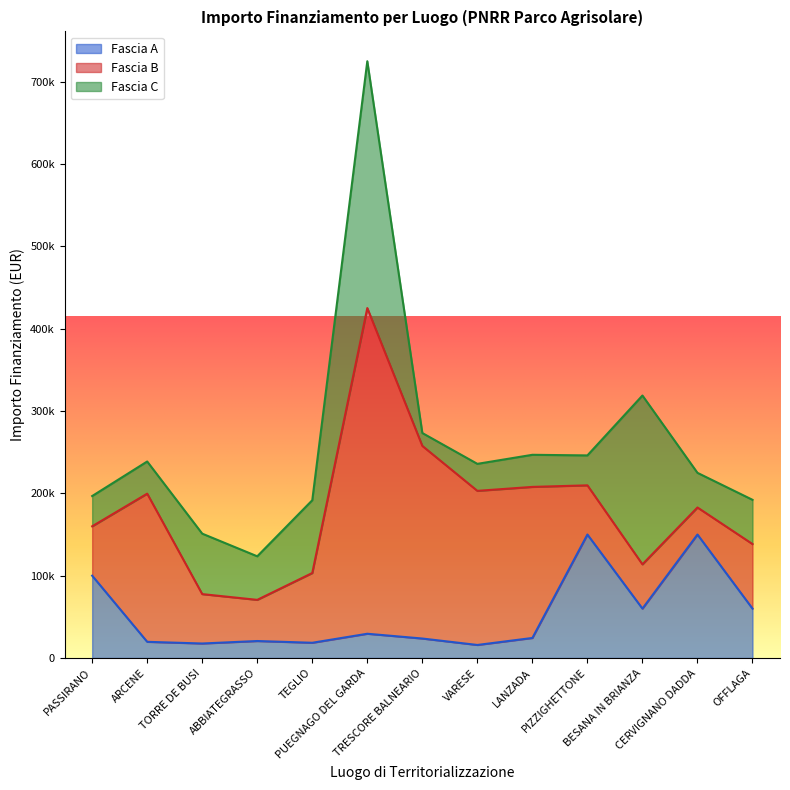

Rank the series by their maximum value, from highest to lowest.

Fascia B, Fascia C, Fascia A